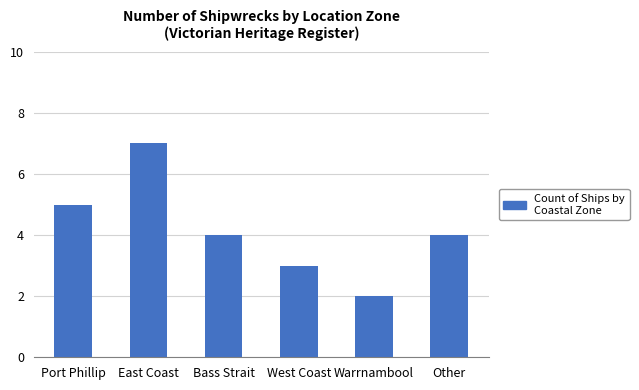

What is the sum of the values at Port Phillip and Other?

9